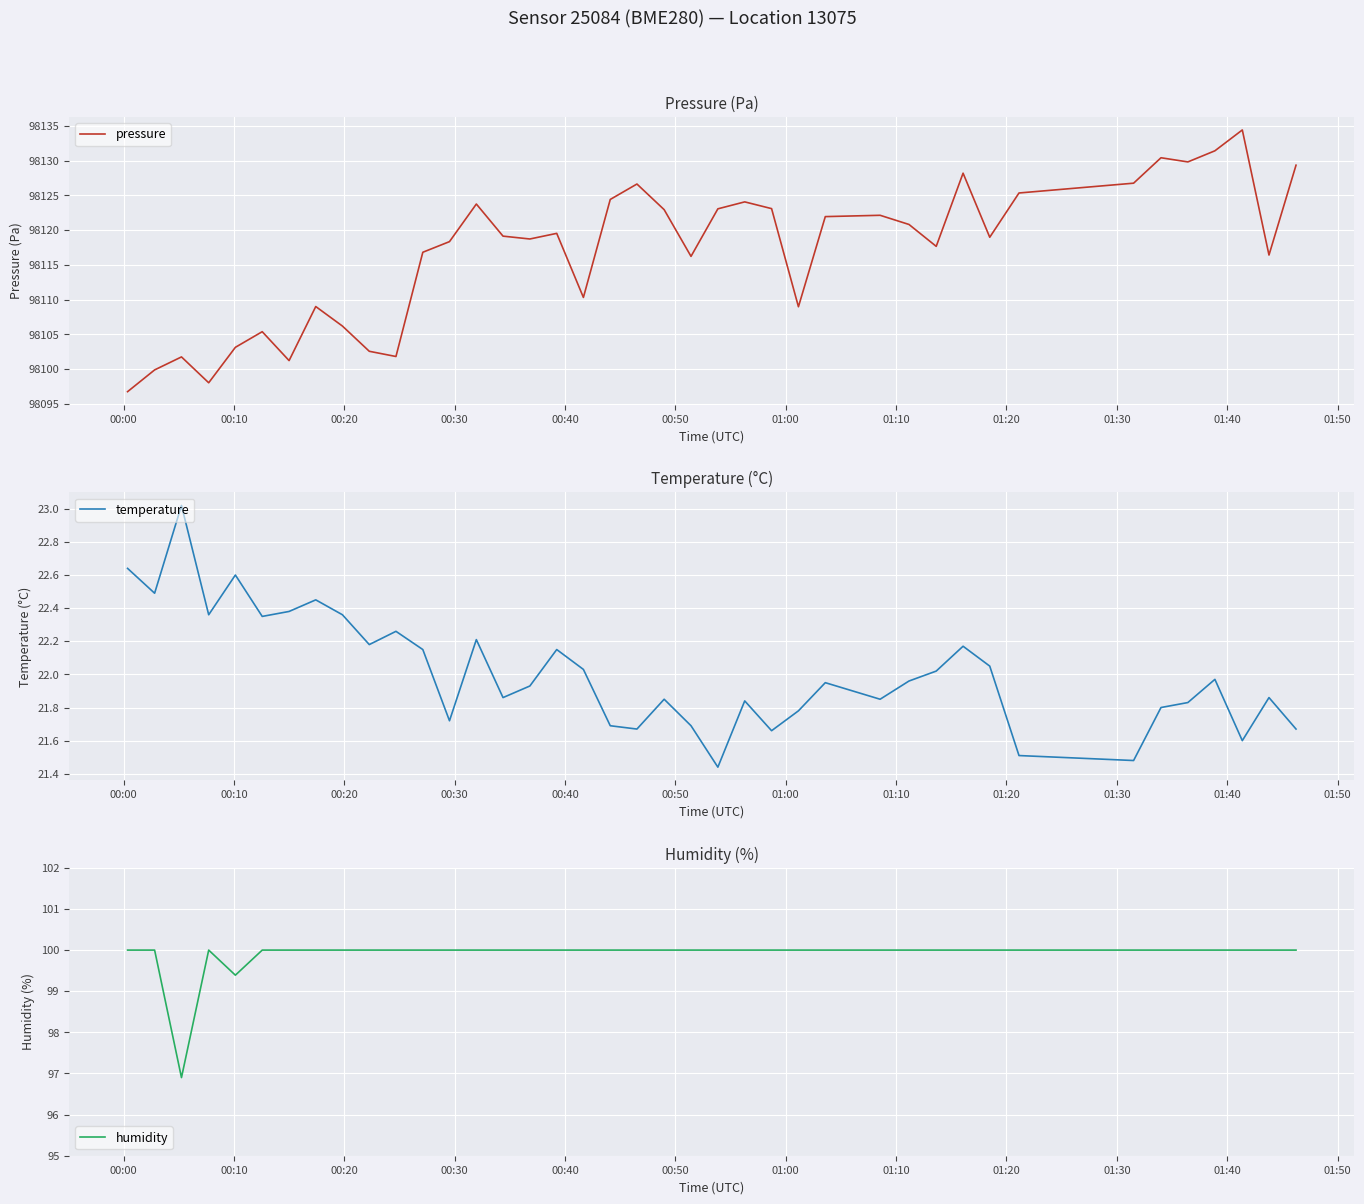

What is the maximum value for temperature?

23.0